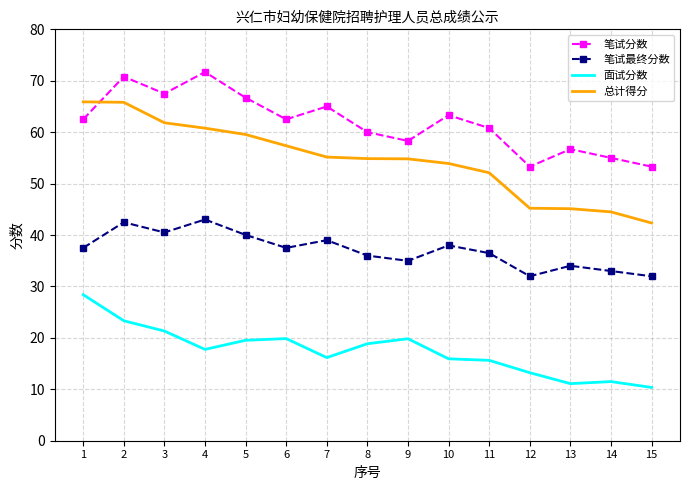

What is the total value across all series at 10?

171.1